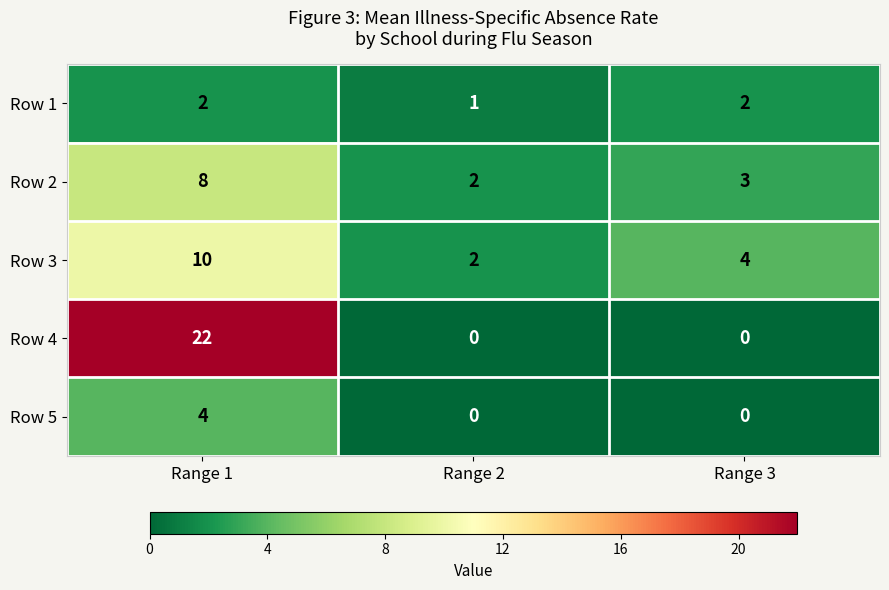

At which category does the chart reach its peak across all series?

Range 1